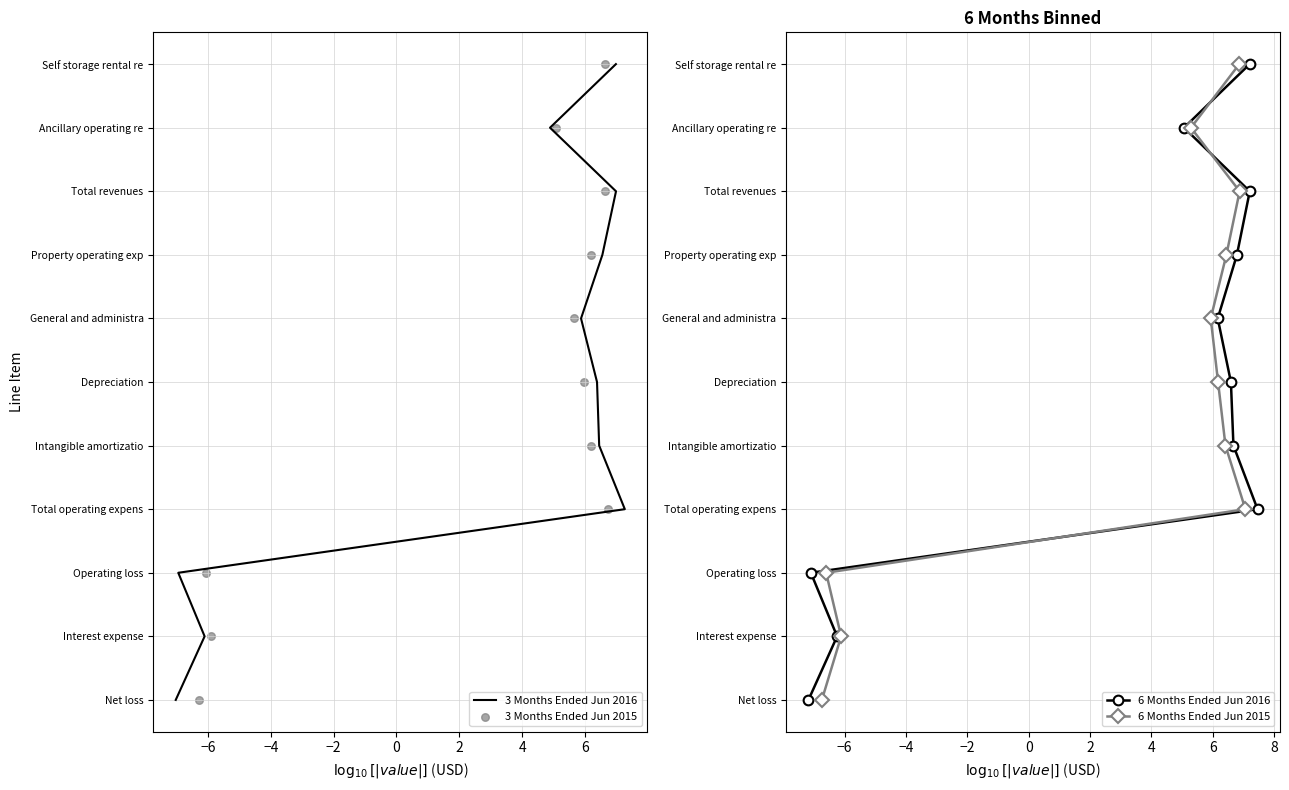

Is the value of 3 Months Ended Jun 2015 at −8 greater than the value of 3 Months Ended Jun 2016 at −2?

No